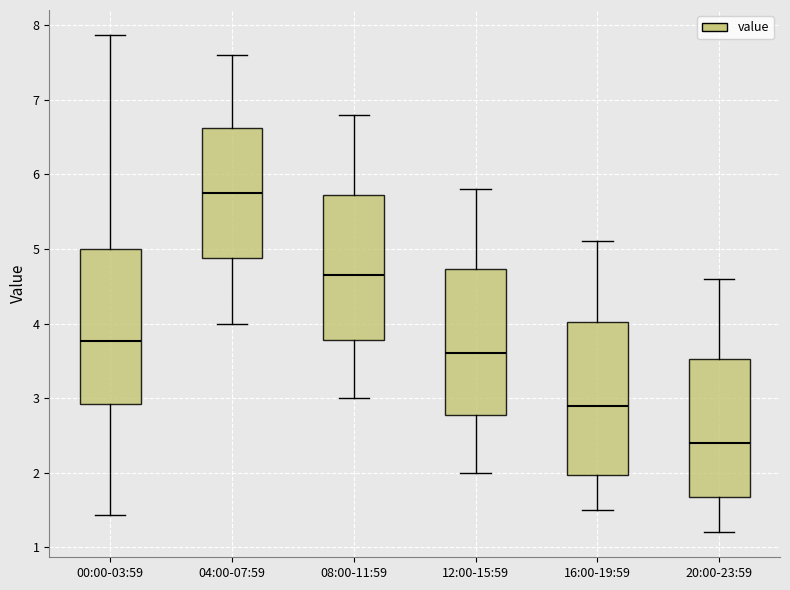

Reading left to right, transcribe this box plot: for each box, give where its median line is, the range the box spans, and where its two whiskers end, as read against the y-axis. The values are not printed on the chart, so give them approximately, as read against the axis.

00:00-03:59: median 3.8, box 2.9 to 5.0, whiskers 1.4 to 7.9
04:00-07:59: median 5.8, box 4.9 to 6.6, whiskers 4.0 to 7.6
08:00-11:59: median 4.7, box 3.8 to 5.7, whiskers 3.0 to 6.8
12:00-15:59: median 3.6, box 2.8 to 4.7, whiskers 2.0 to 5.8
16:00-19:59: median 2.9, box 2.0 to 4.0, whiskers 1.5 to 5.1
20:00-23:59: median 2.4, box 1.7 to 3.5, whiskers 1.2 to 4.6